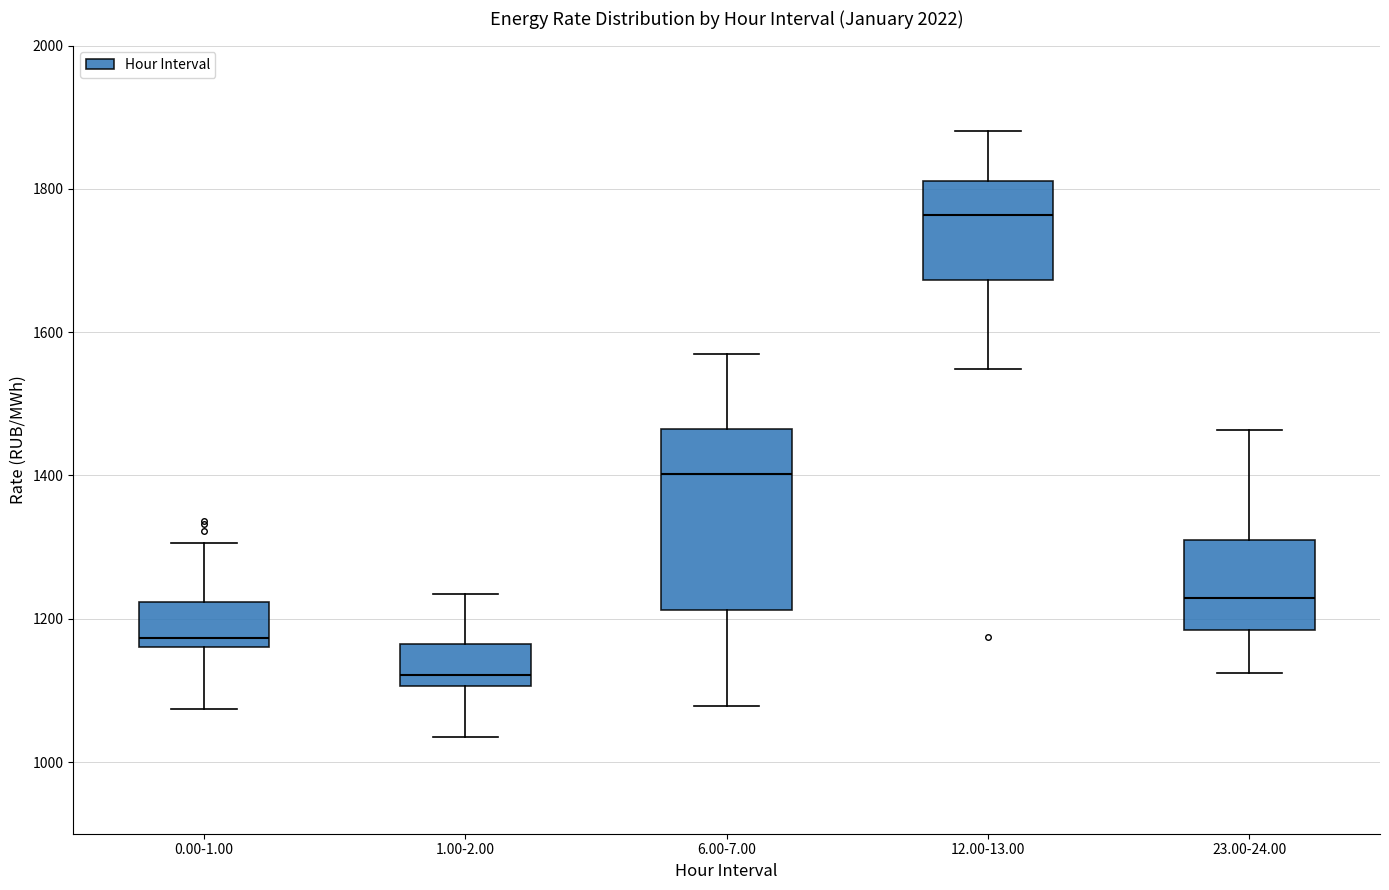

Where does the lower whisker of the box for 0.00-1.00 end on the y-axis? The values are not printed on the chart, so give them approximately, as read against the axis.

1080